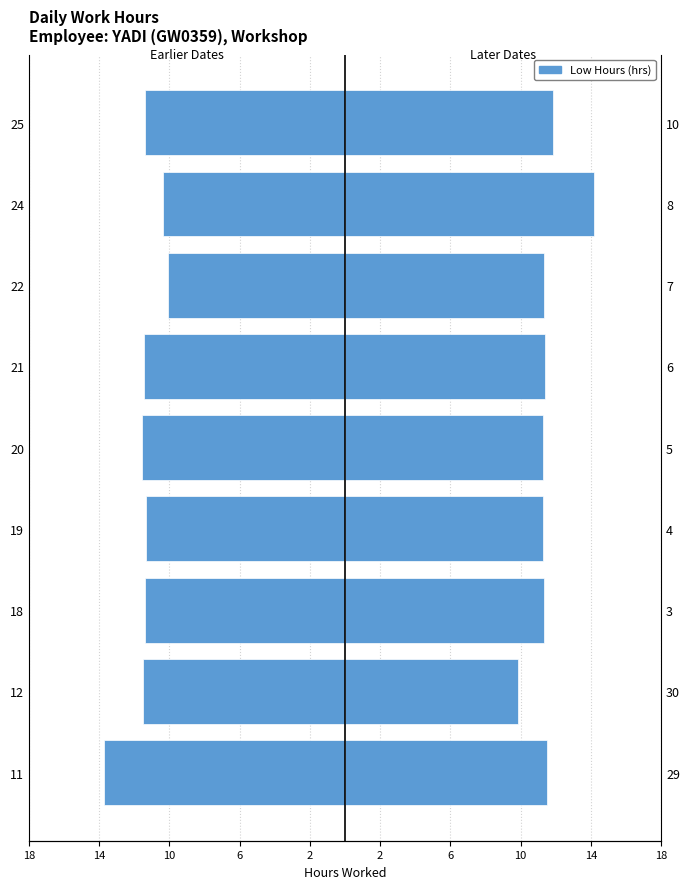

At how many categories does at least one series exceed -3?

9